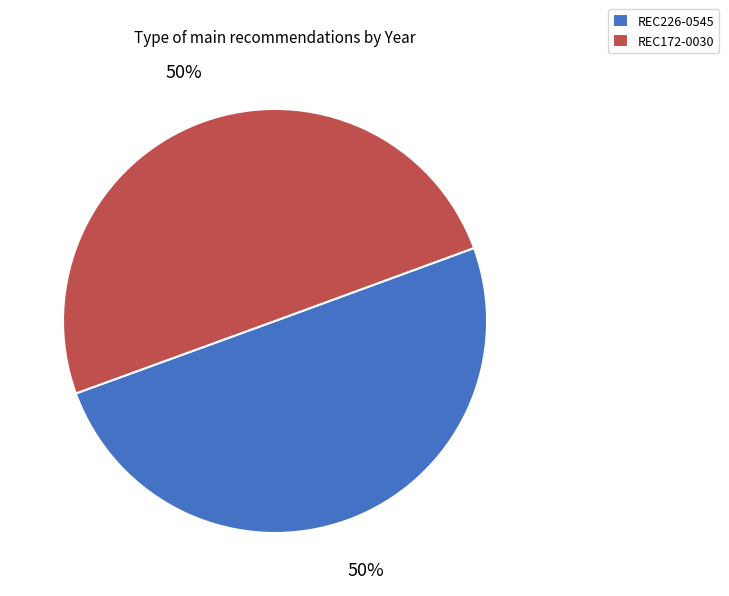

Is the sum of REC172-0030 and REC226-0545 greater than half?

Yes